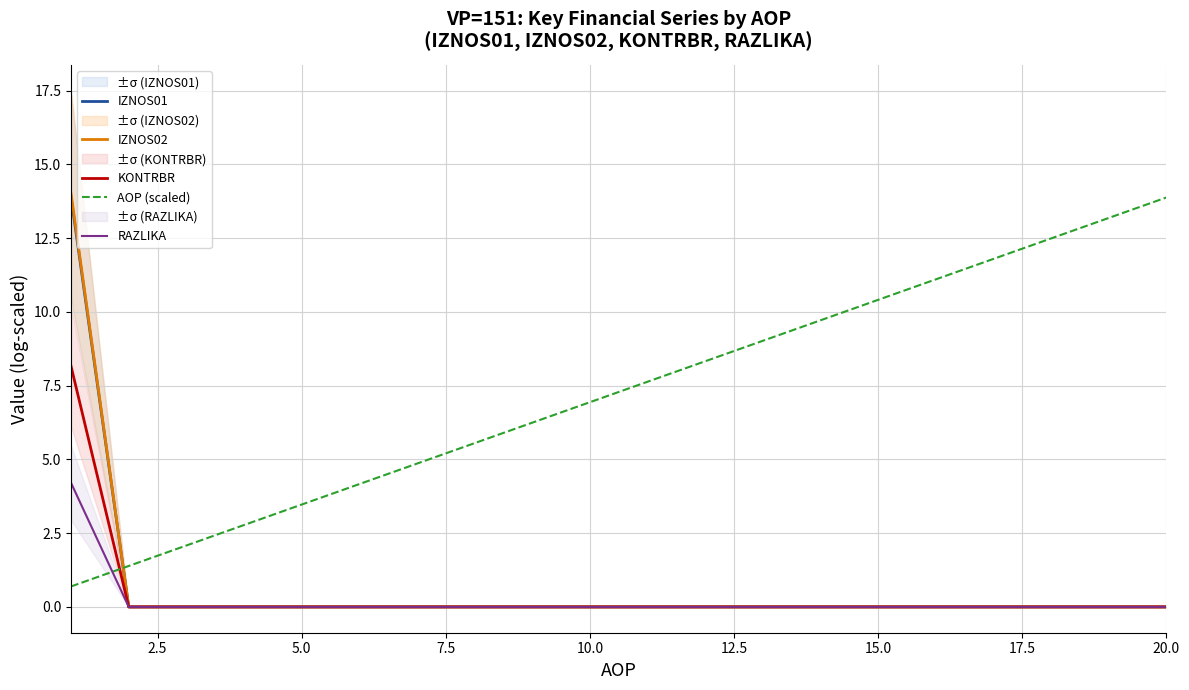

Which series has the largest total across all categories?

AOP (scaled)